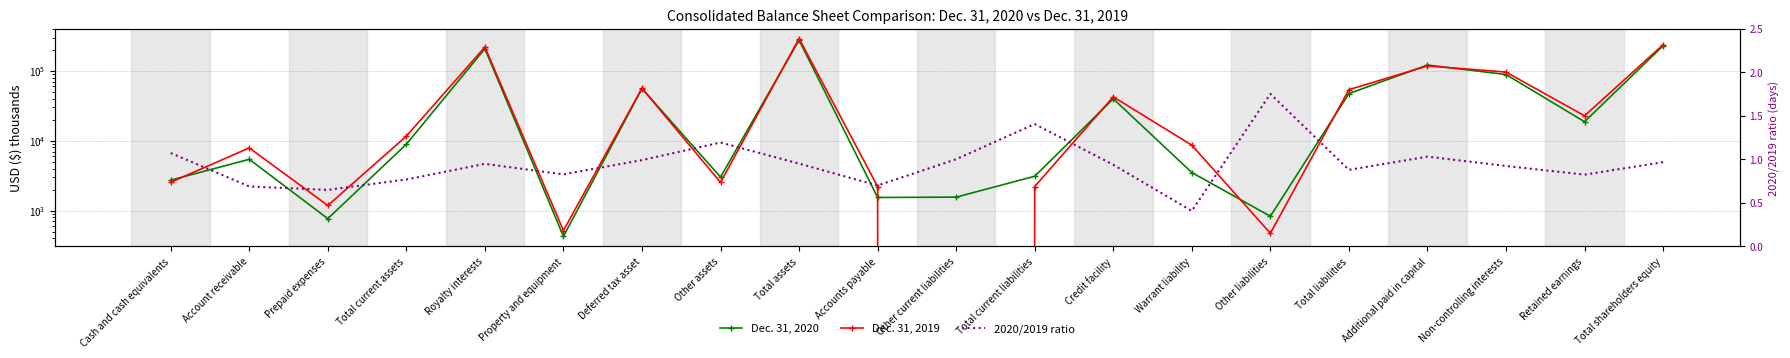

What position from the left is Prepaid expenses?

3